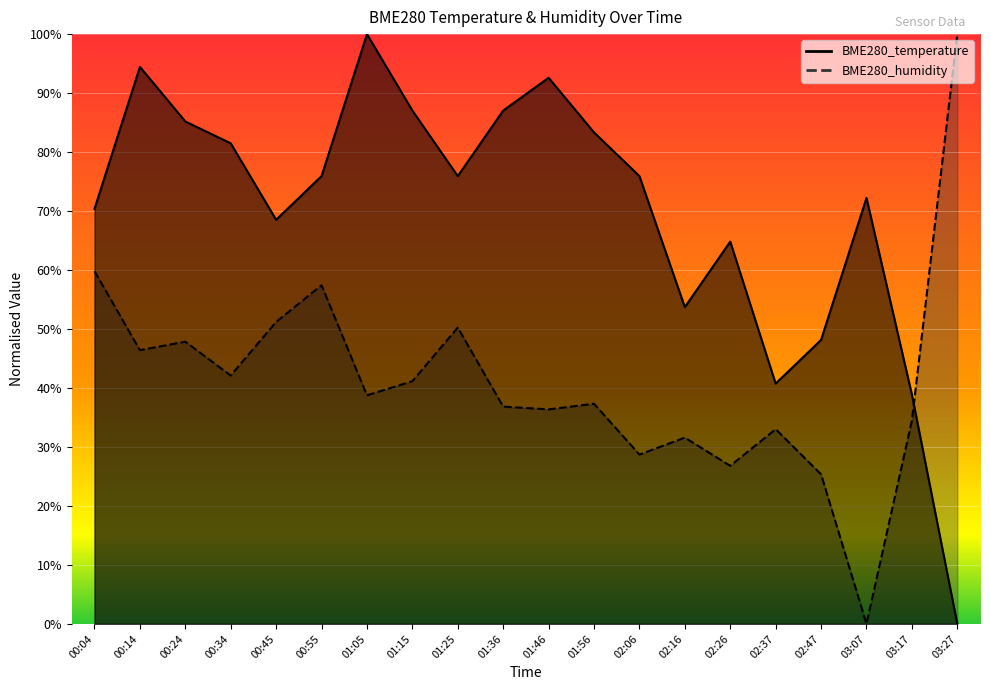

Rank the series at 01:46 from highest to lowest value.

BME280_temperature, BME280_humidity